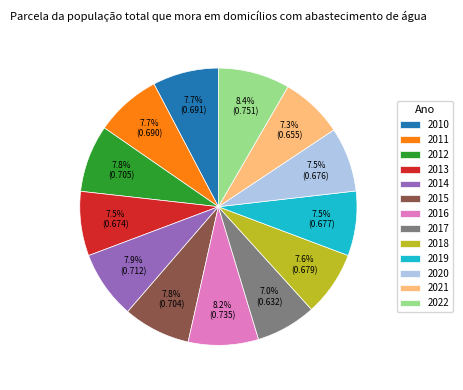

Is there any slice that represents more than half of the pie?

No